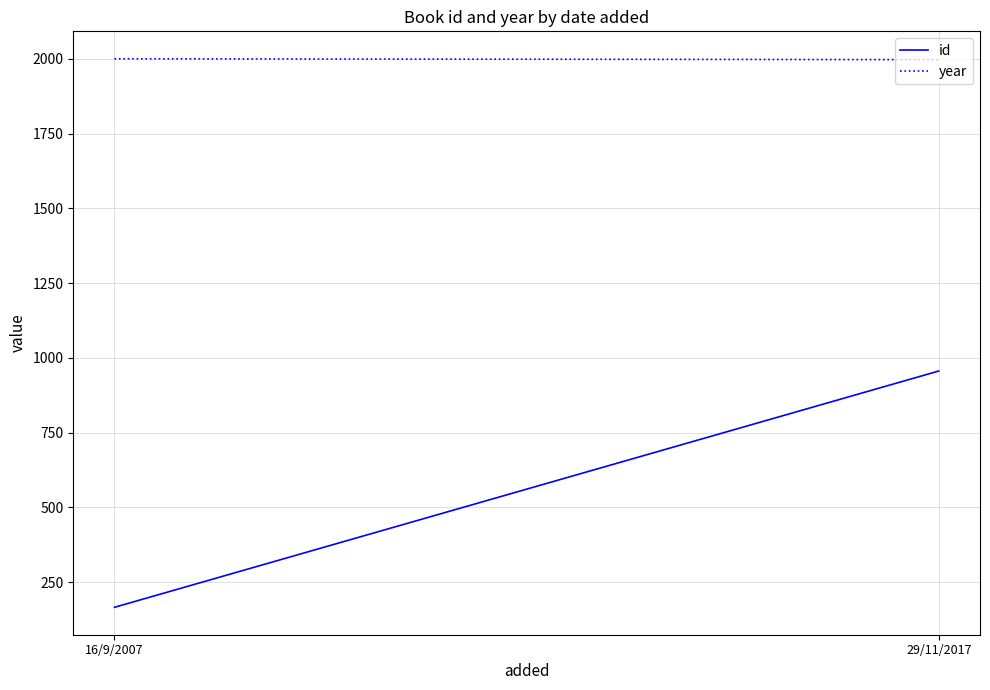

Does the chart display data point markers on the line(s)?

No